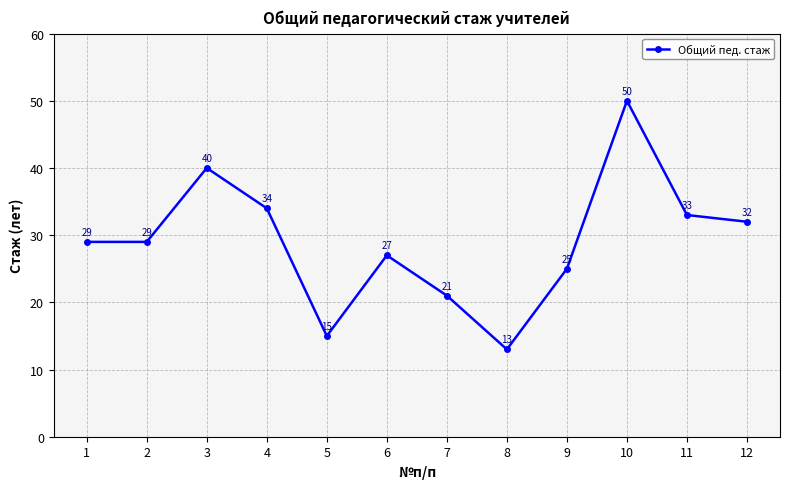

What is the difference between the second highest and minimum values?

27